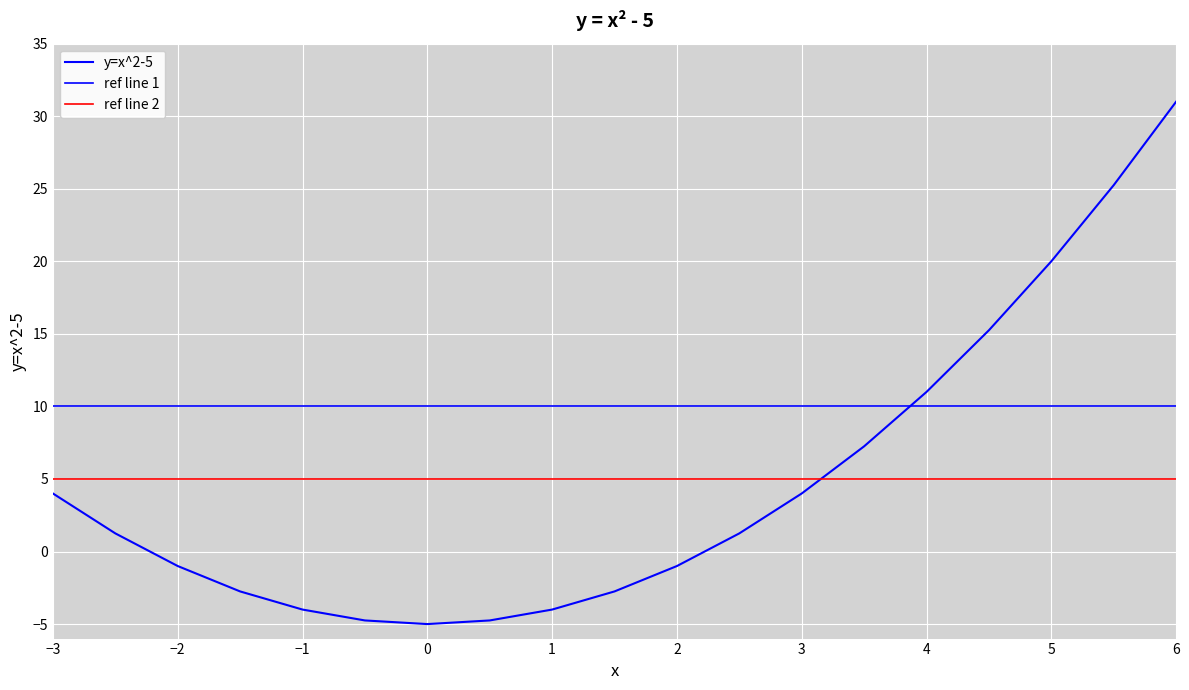

Reading left to right, what are all the values shown in this chart?

4.0	1.2	-1.0	-2.8	-4.0	-4.8	-5.0	-4.8	-4.0	-2.8	-1.0	1.2	4.0	7.2	11.0	15.2	20.0	25.2	31.0